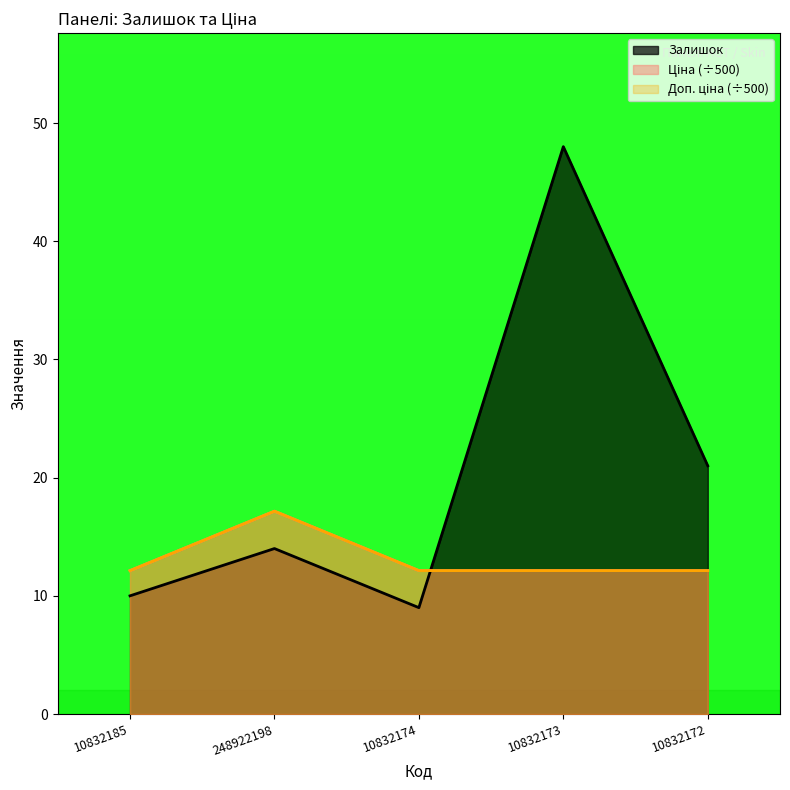

Between 248922198 and 10832174, which is larger?

248922198